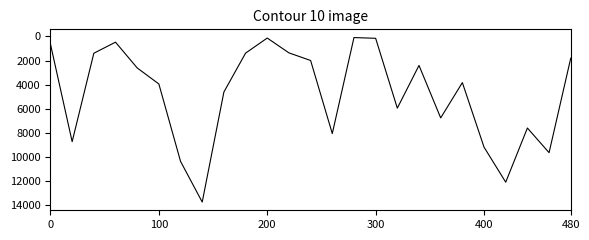

What is the maximum value shown in the chart?

13768